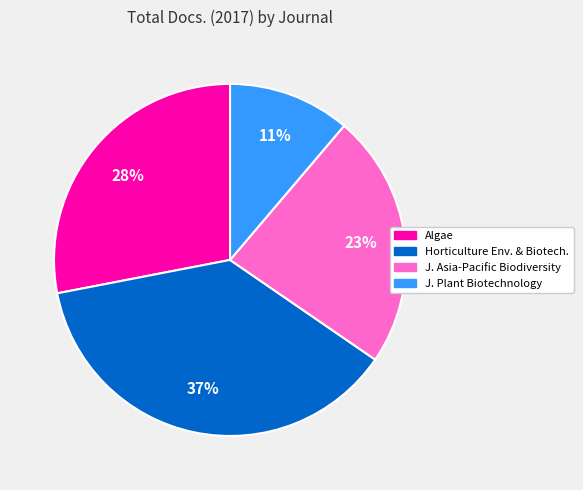

Count the number of slices in the pie.

4